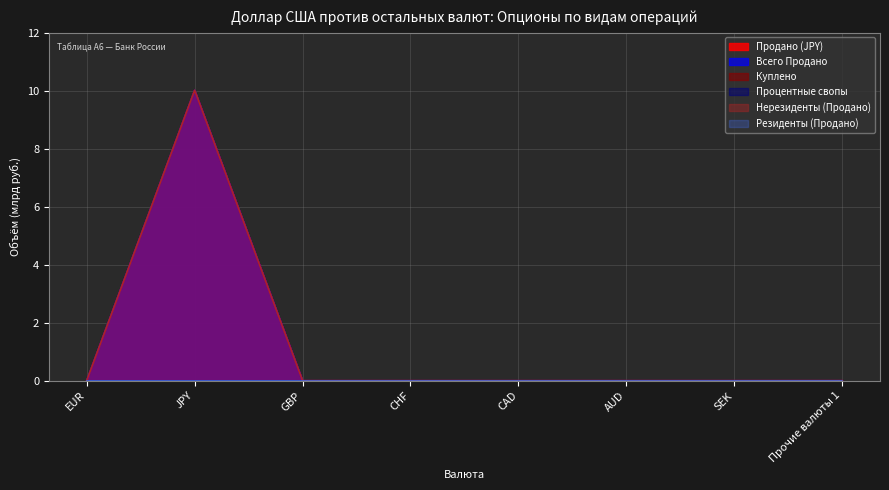

Reading left to right, what are all the values shown in this chart?

Продано (JPY): EUR=0.0	JPY=10.0	GBP=0.0	CHF=0.0	CAD=0.0	AUD=0.0	SEK=0.0	Прочие валюты 1=0.0
Всего Продано: EUR=0.0	JPY=10.0	GBP=0.0	CHF=0.0	CAD=0.0	AUD=0.0	SEK=0.0	Прочие валюты 1=0.0
Нерезиденты (Продано): EUR=0.0	JPY=10.0	GBP=0.0	CHF=0.0	CAD=0.0	AUD=0.0	SEK=0.0	Прочие валюты 1=0.0